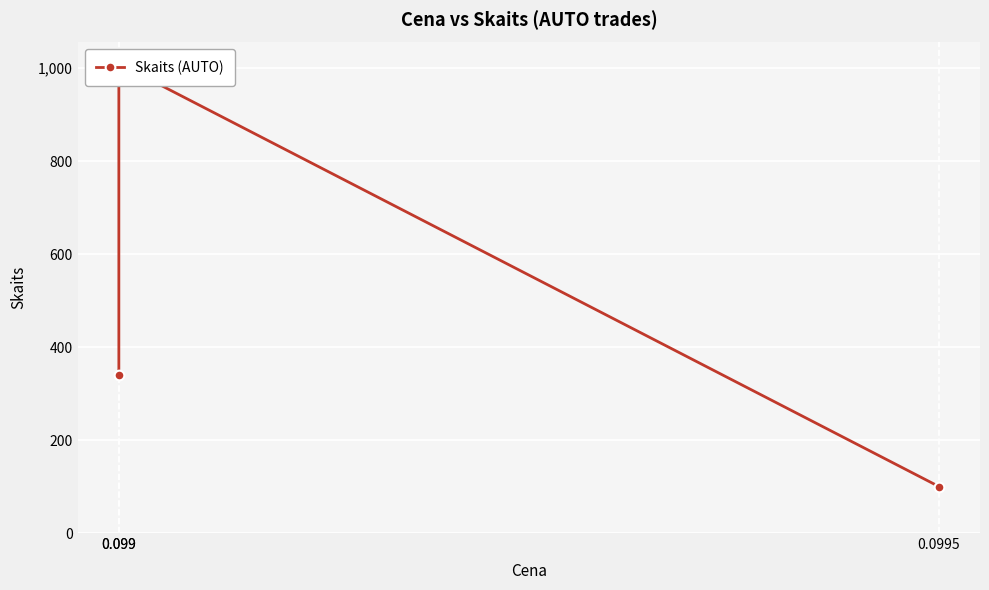

What is the change in value from 0.099 to 0.0995?

-910